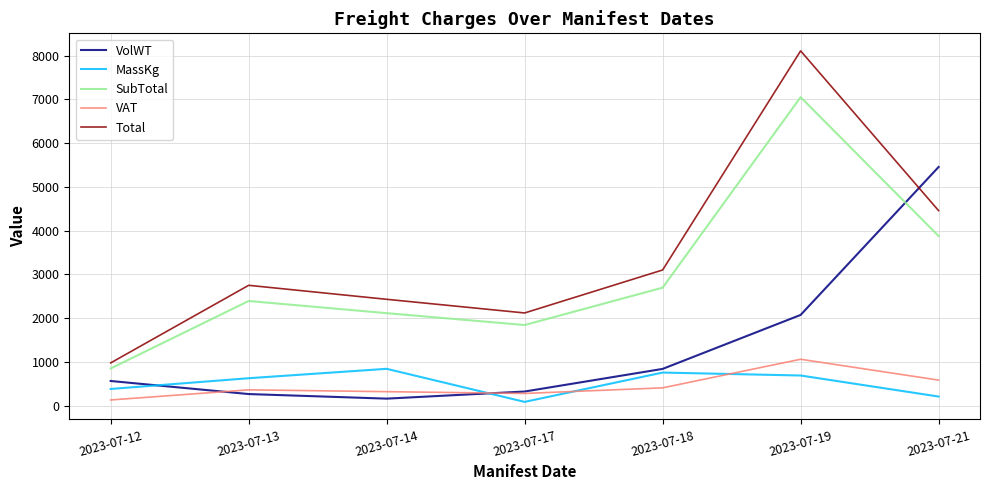

True or false: VAT has a value of 316.7 at 2023-07-14.

True